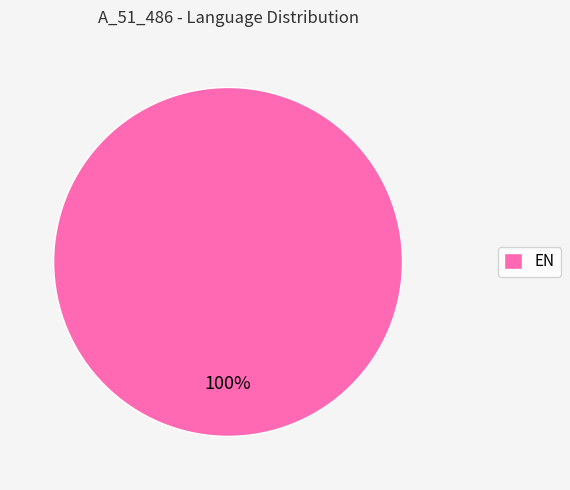

Is there a majority slice in this chart?

Yes